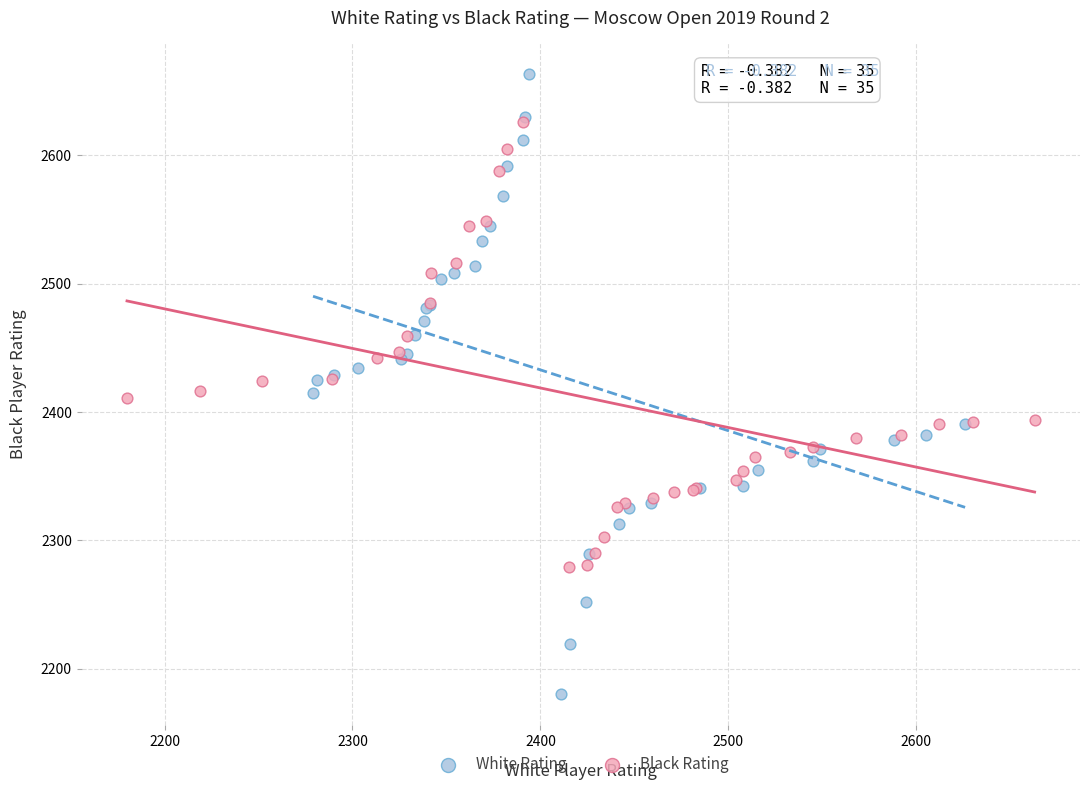

Which series has the widest spread of Y values?

White Rating